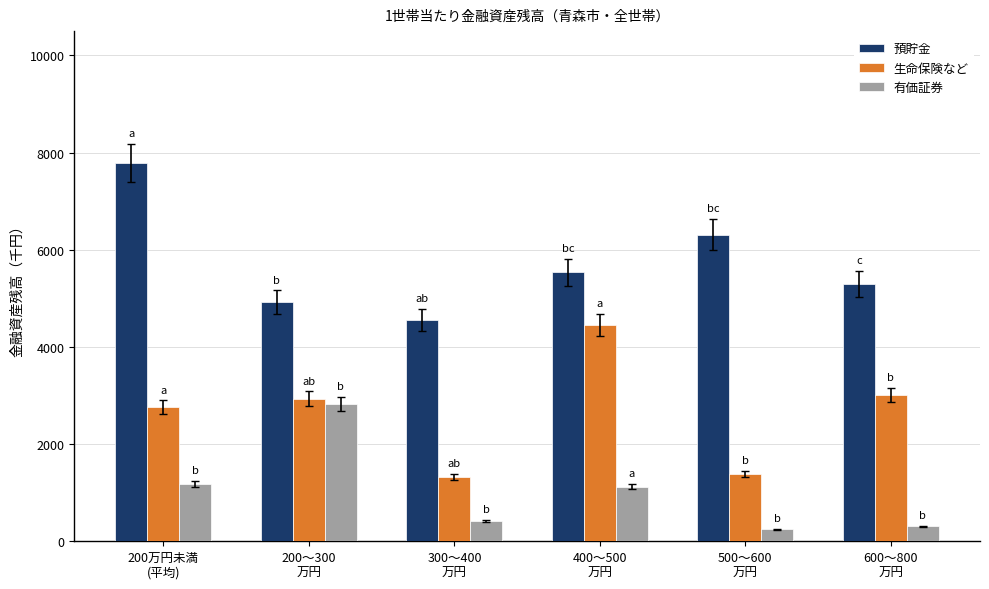

Count the 預貯金 values in the range 4917 to 6311.

4